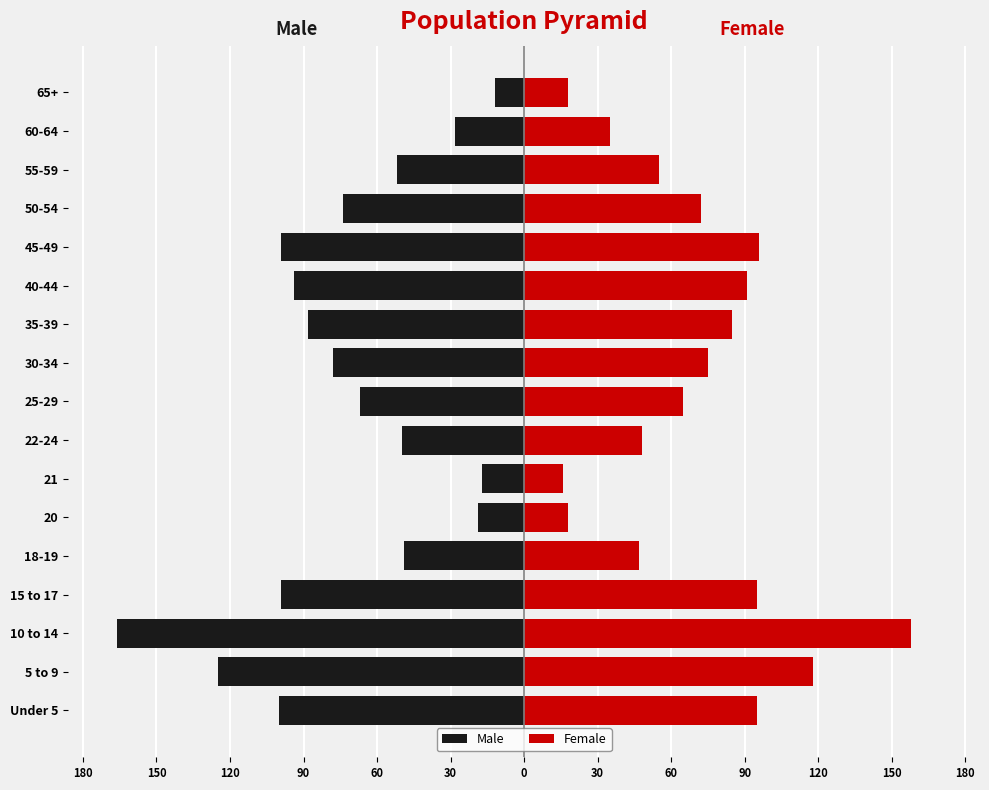

Rank the series at 30-34 from highest to lowest value.

Female, Male